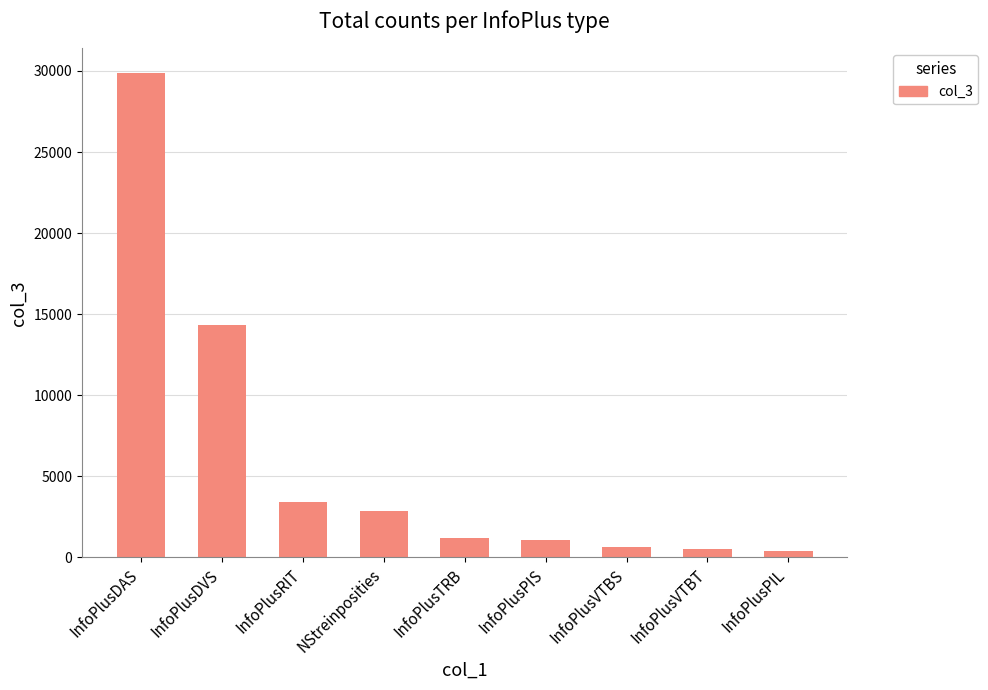

What is the sum of all values?

54406